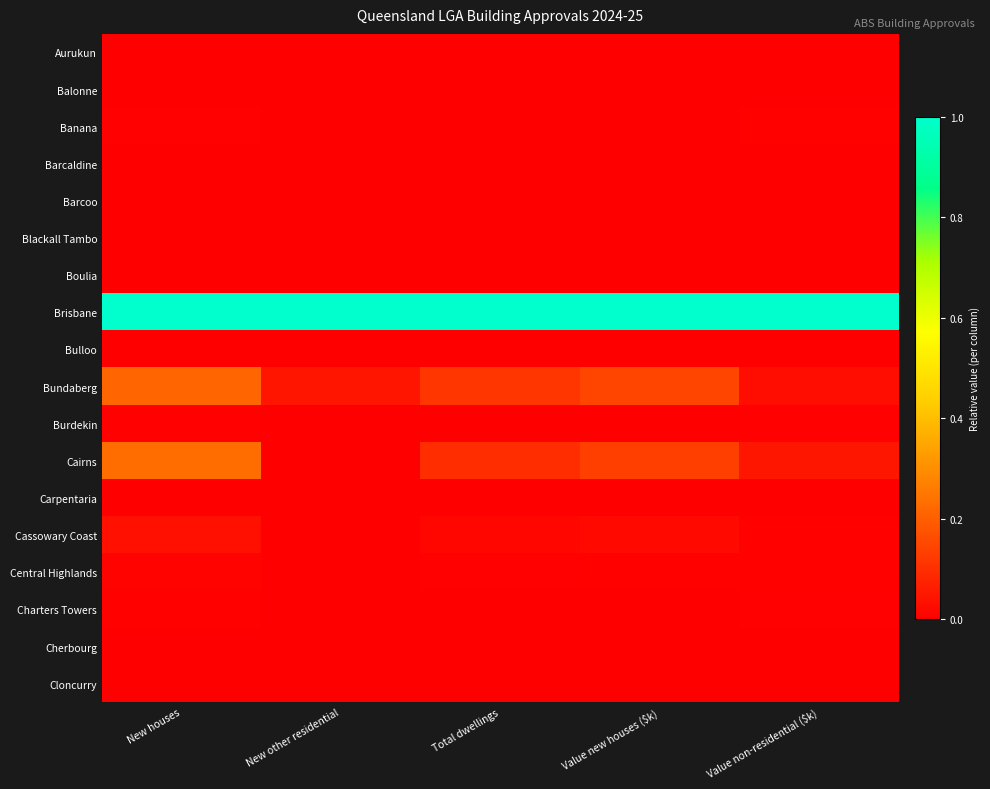

How many series are shown in this chart?

18